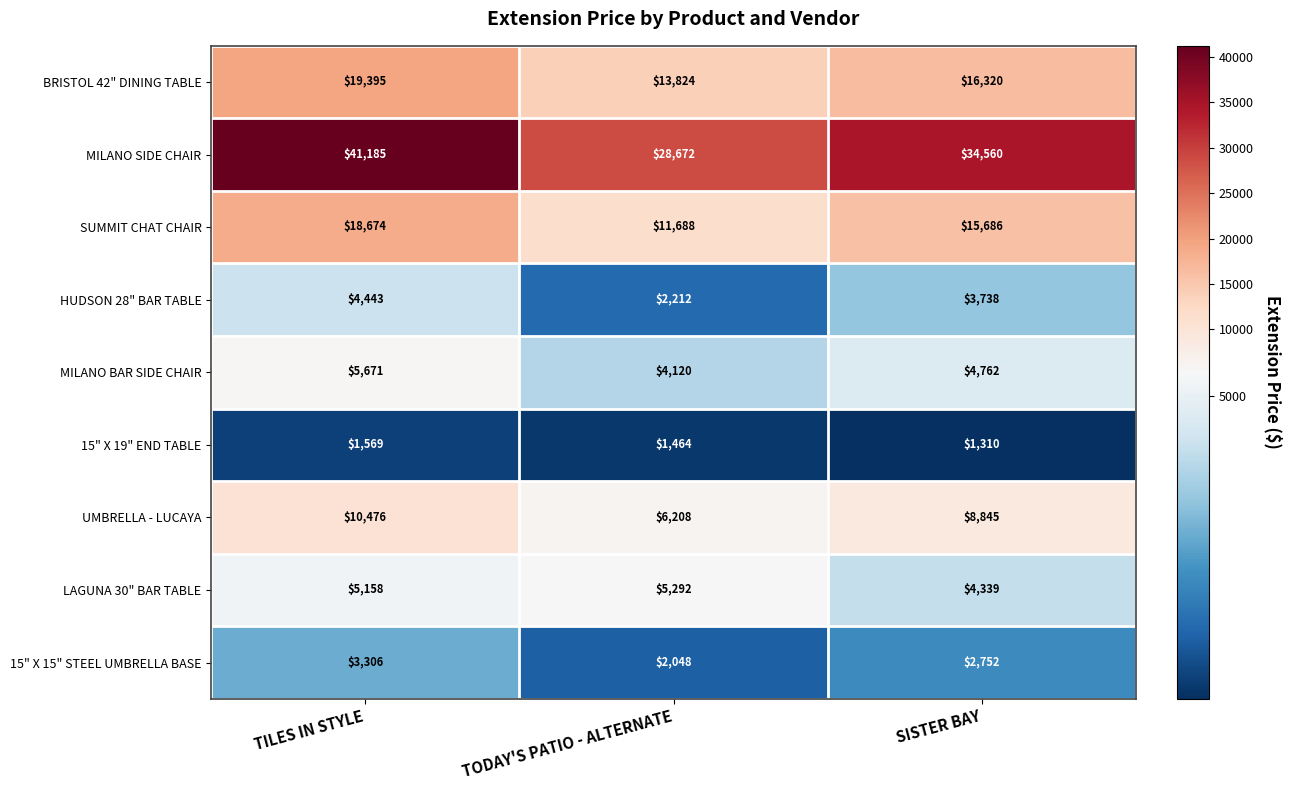

What is the minimum value shown in the chart?

1310